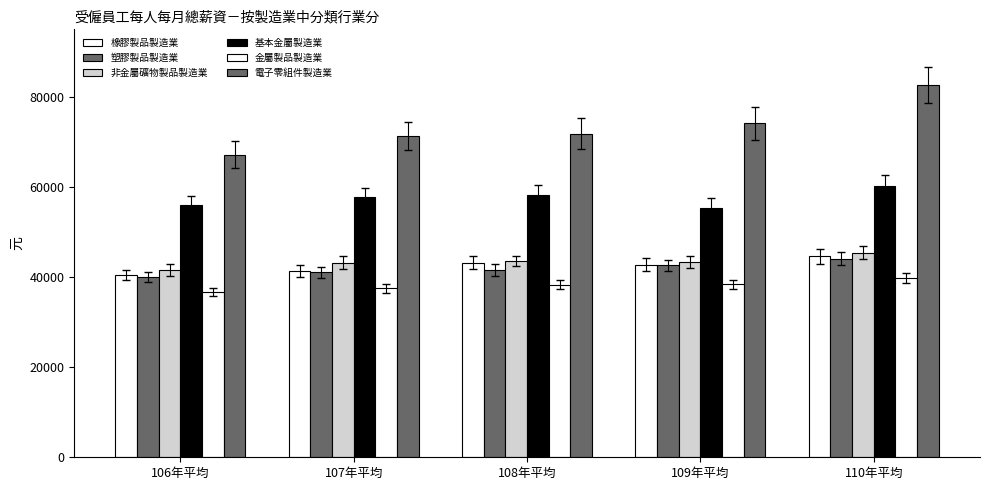

How many bars are there in each group?

6